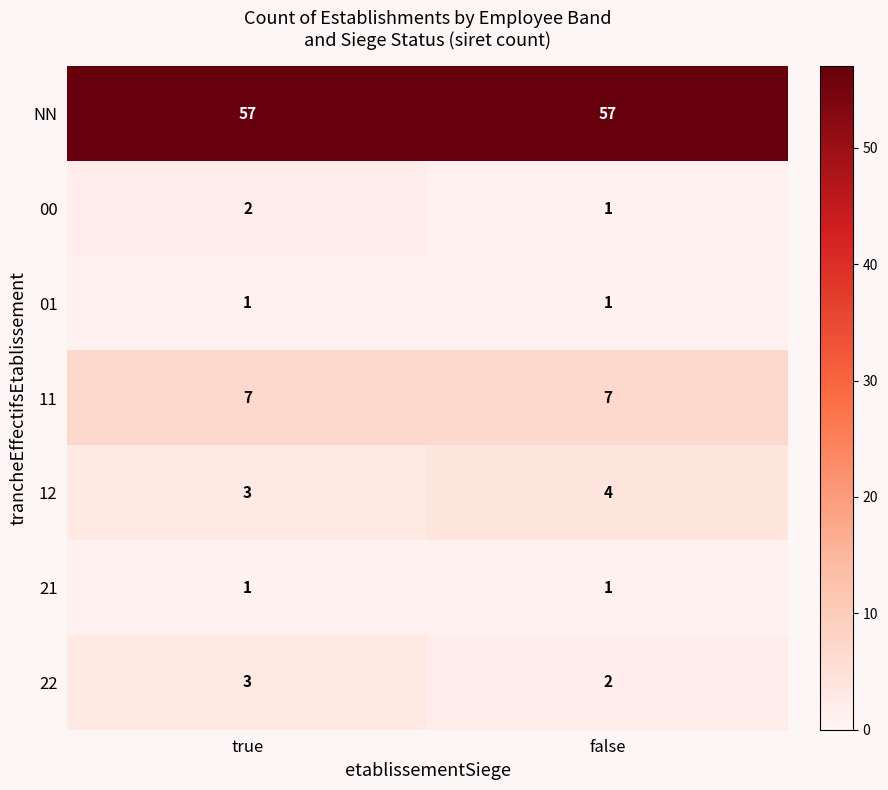

Reading left to right, transcribe all the data shown in this chart.

NN: true=57	false=57
00: true=2	false=1
01: true=1	false=1
11: true=7	false=7
12: true=3	false=4
21: true=1	false=1
22: true=3	false=2